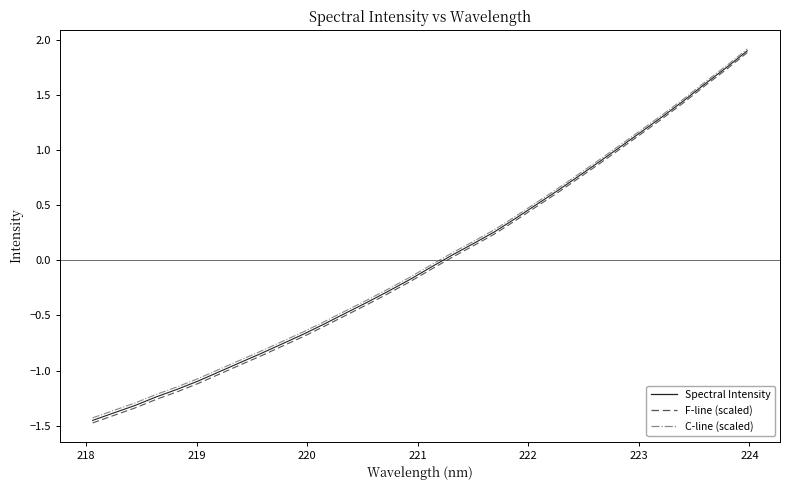

What is the maximum value shown in the chart?

1.9